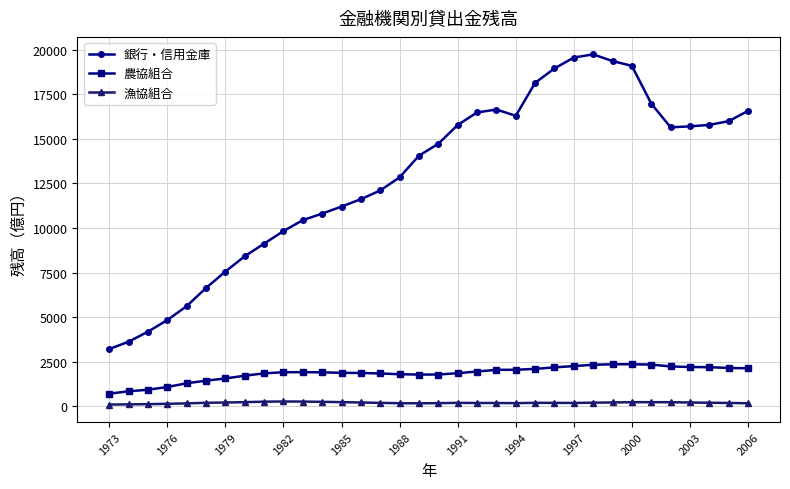

Rank the series by their maximum value, from lowest to highest.

漁協組合, 農協組合, 銀行・信用金庫